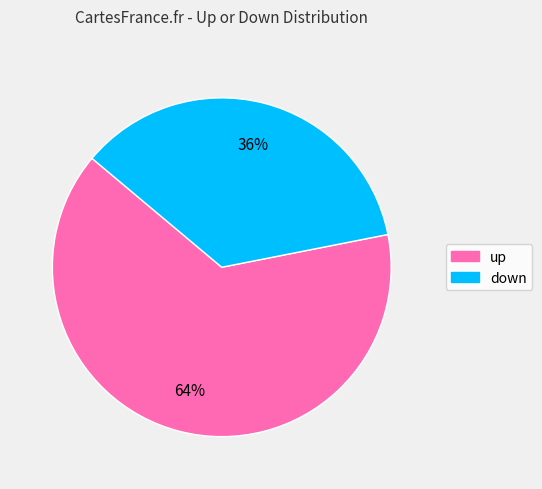

Approximately how many times larger is the value at up compared to down?

1.8